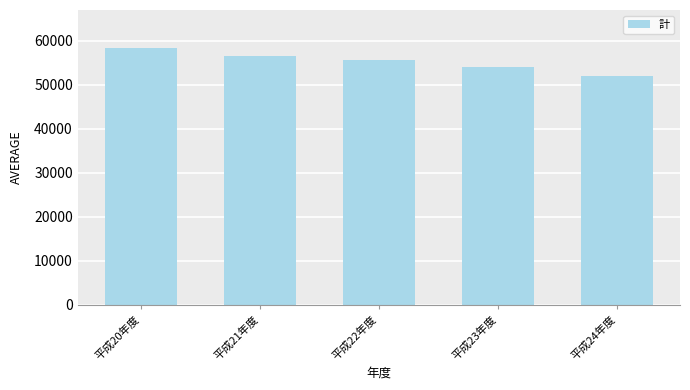

Are the bars horizontal?

No